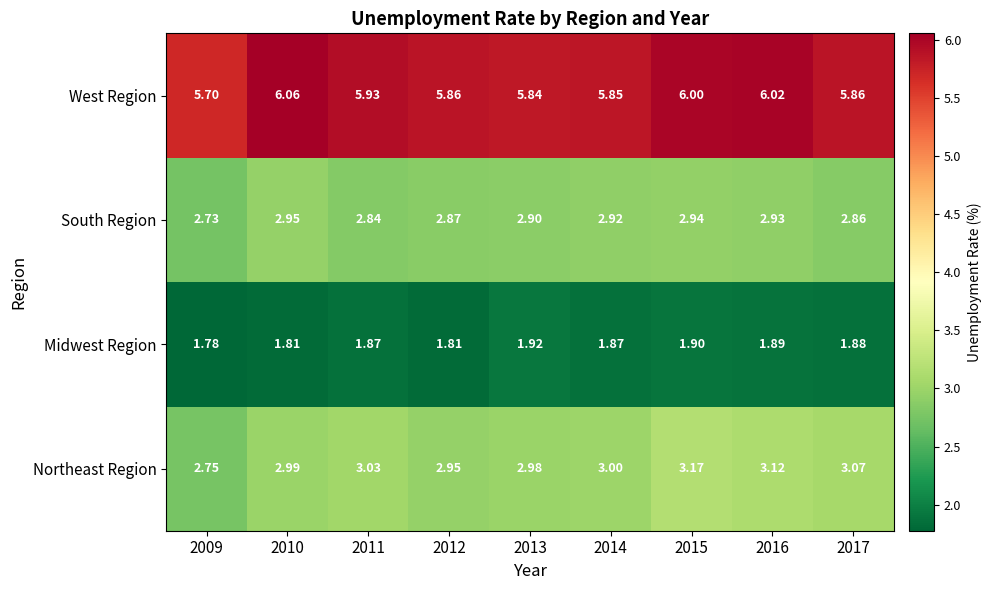

Which series has the largest range (max minus min)?

Northeast Region